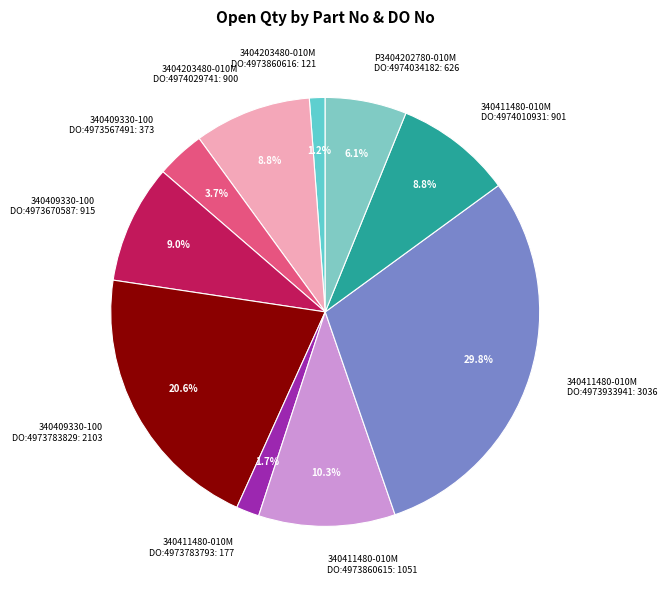

What portion of the pie excludes 340411480-010M DO:4974010931: 901?

91.2%